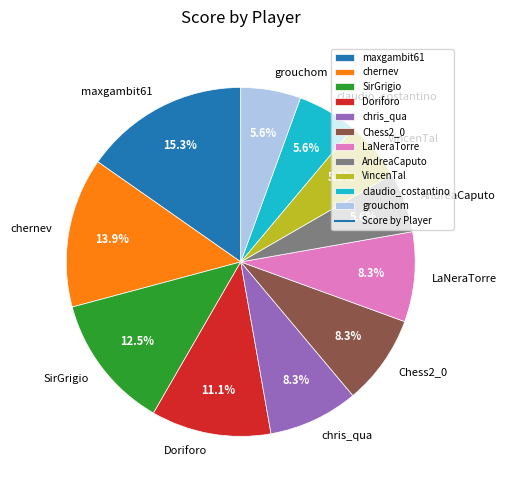

Which category has the biggest portion of the pie?

maxgambit61